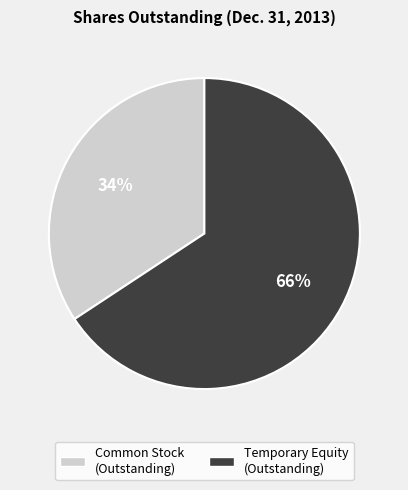

How many segments does this pie chart have?

2